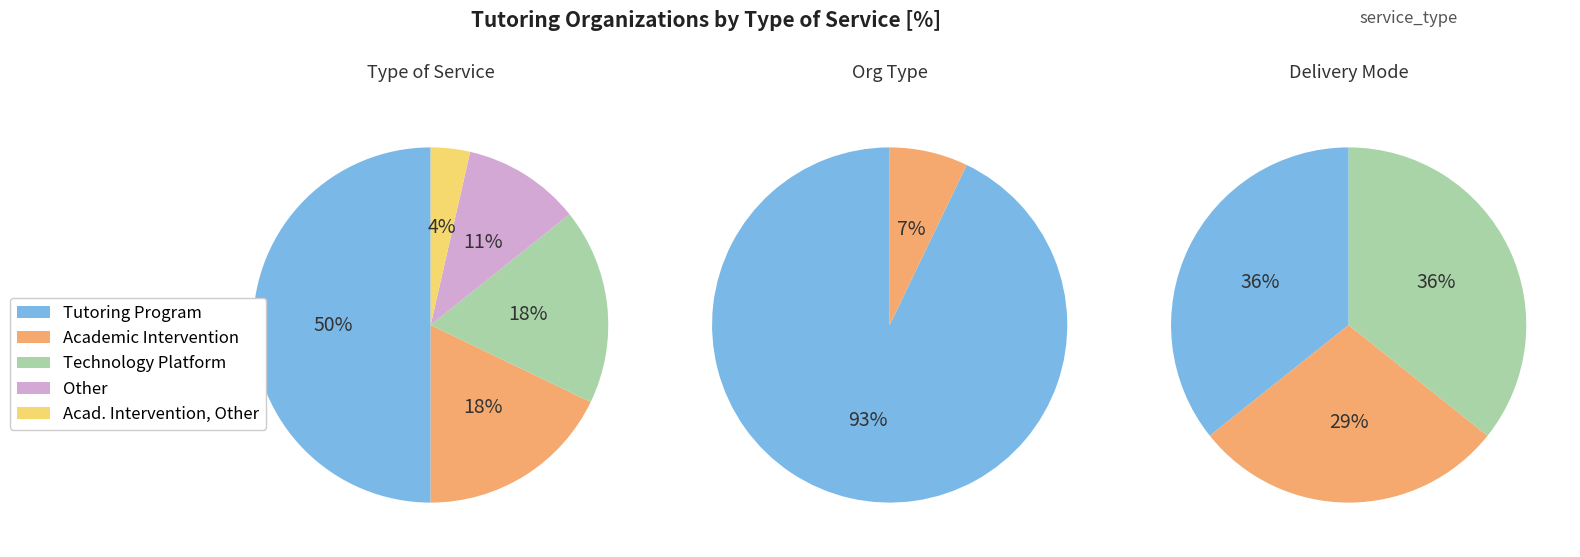

To the nearest percent, what percentage of the pie is Academic Intervention, Other?

4%